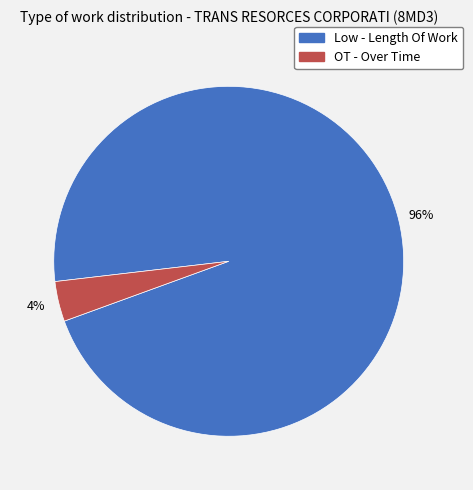

Is there any slice that represents more than half of the pie?

Yes